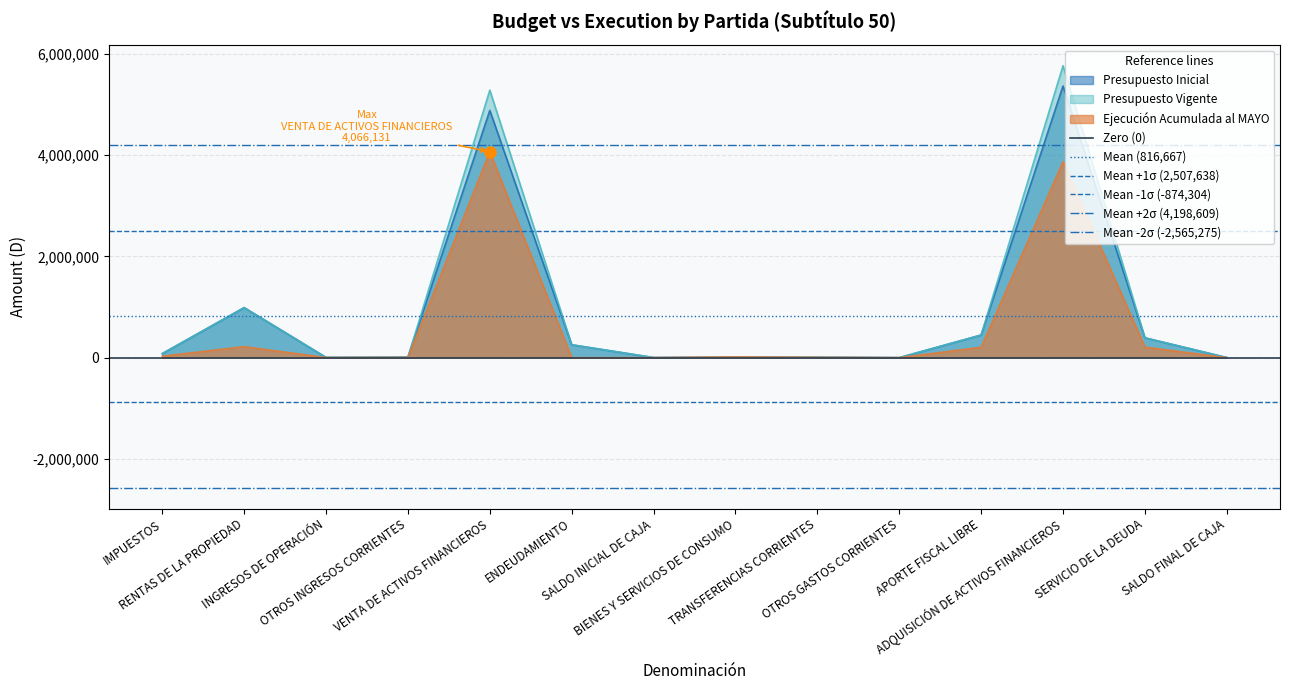

What is the maximum value for Presupuesto Inicial?

5362831